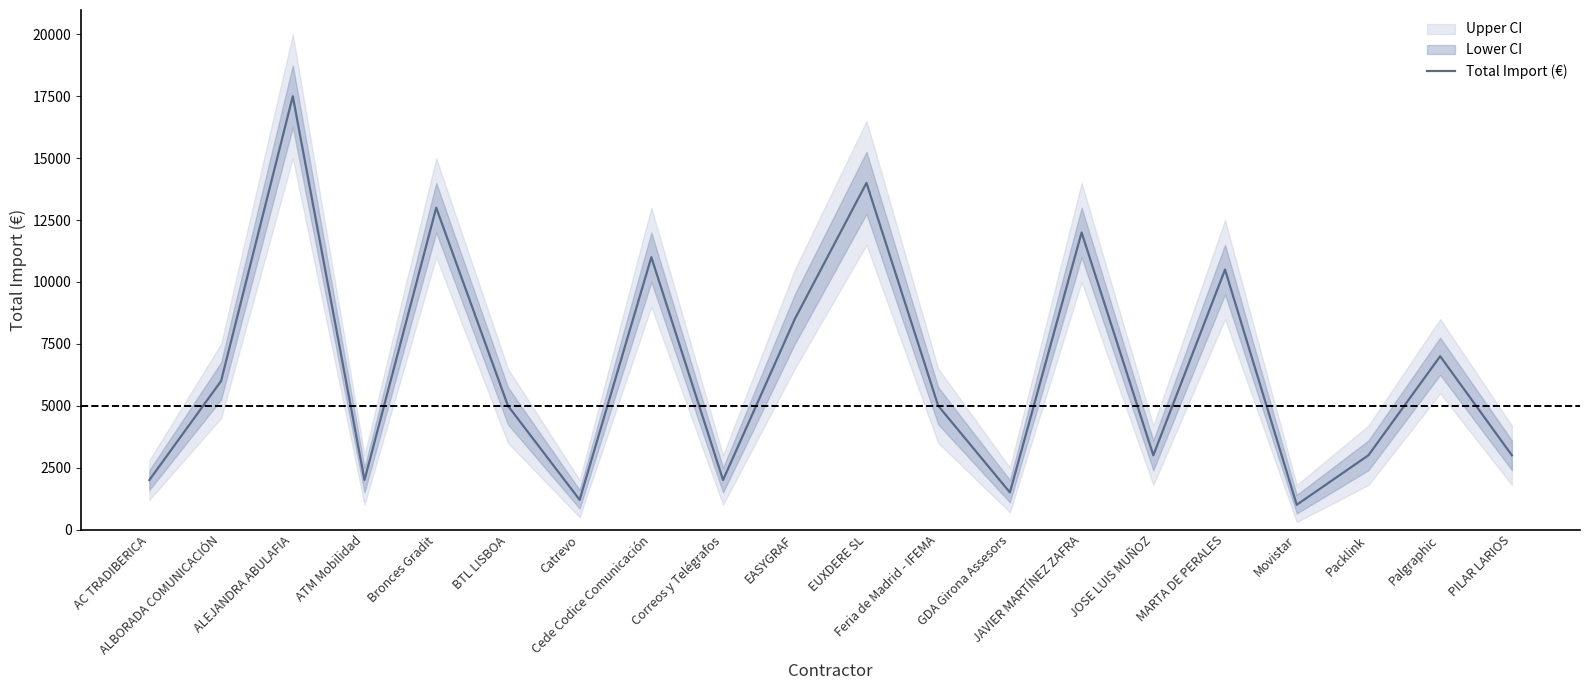

At which label does the data first exceed 5000?

ALBORADA COMUNICACIÓN